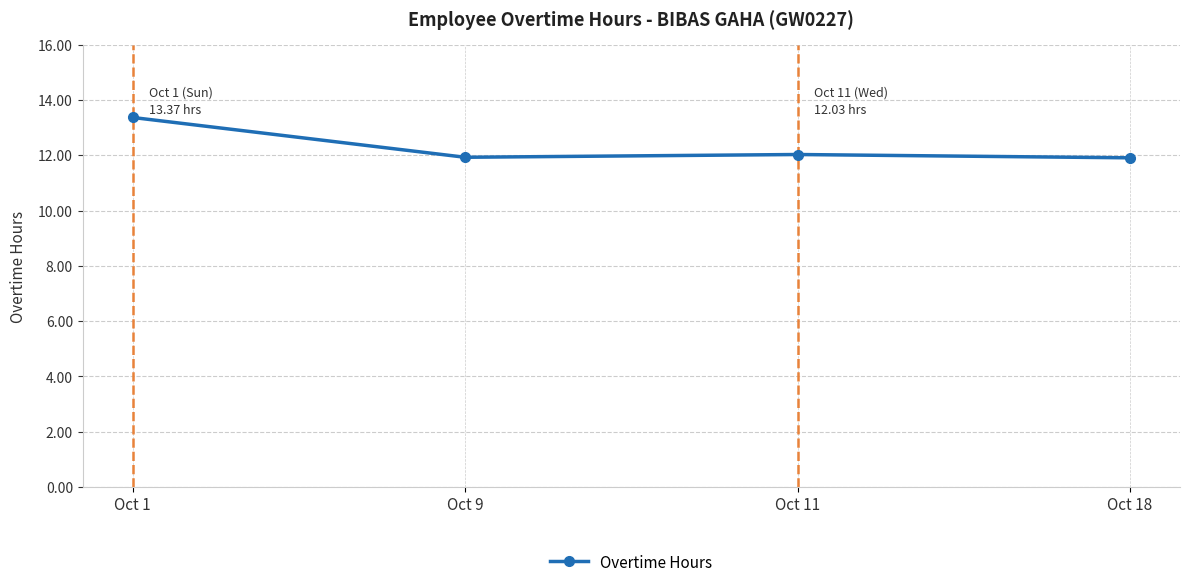

Does the chart have visible grid lines?

Yes